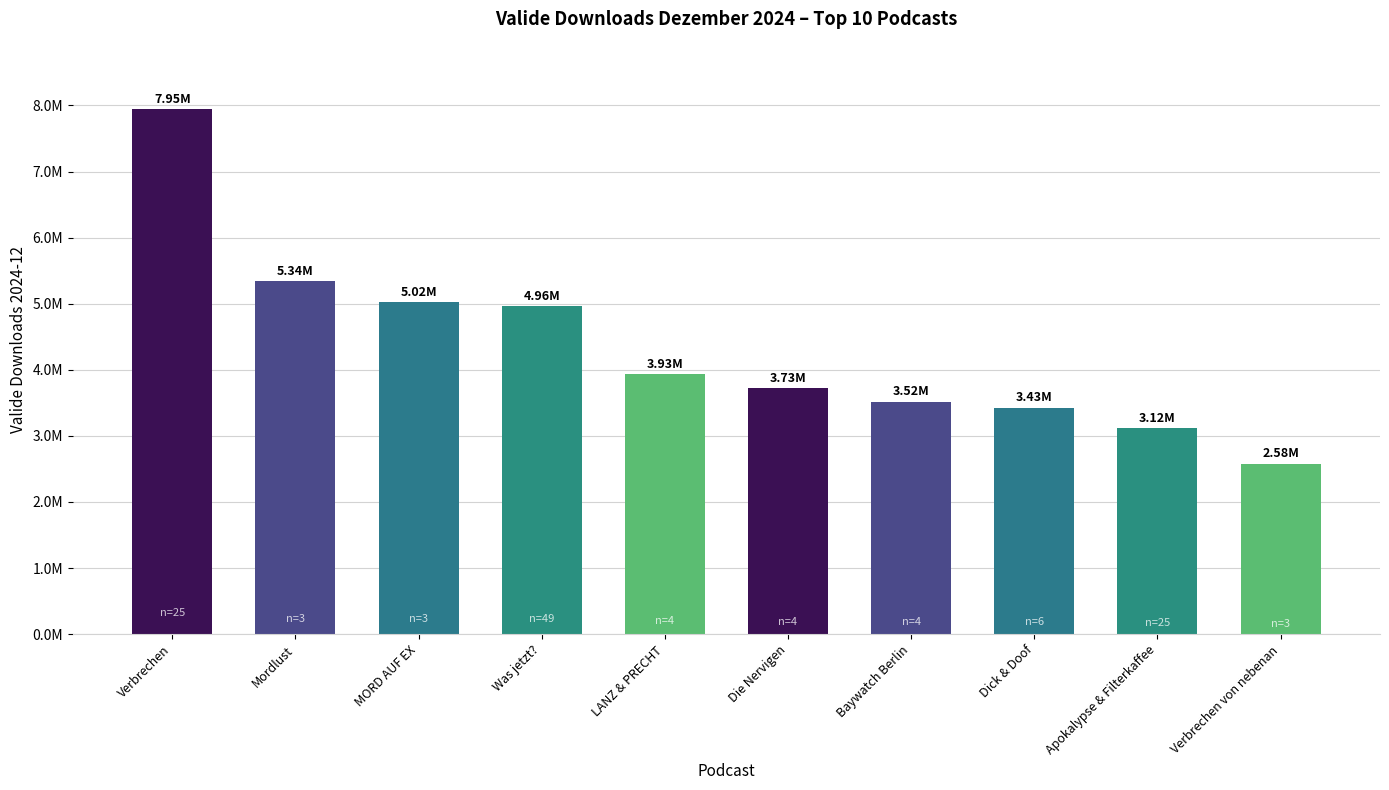

Which category has the highest value across all series?

Verbrechen